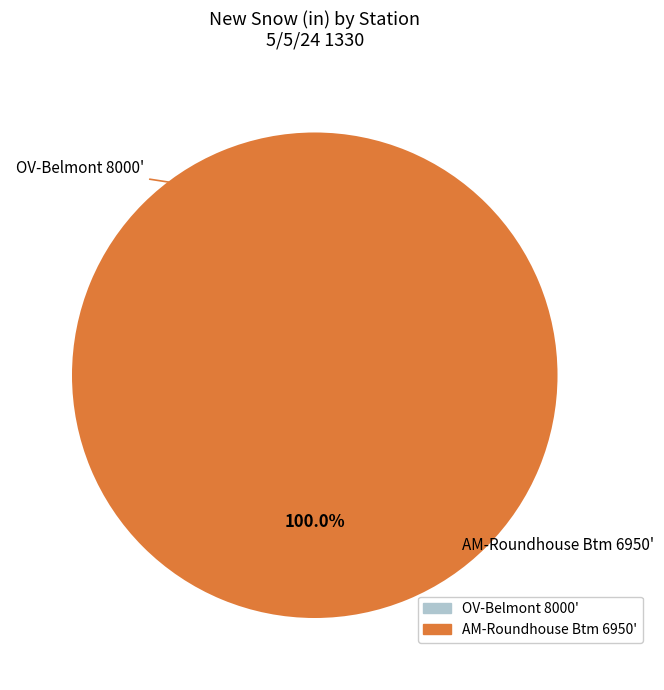

How many segments does this pie chart have?

2